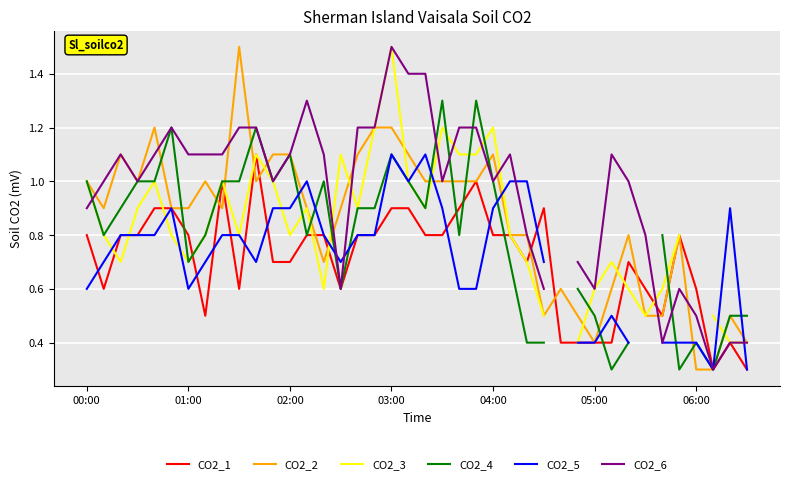

How many times do CO2_2 and CO2_3 cross each other?

11